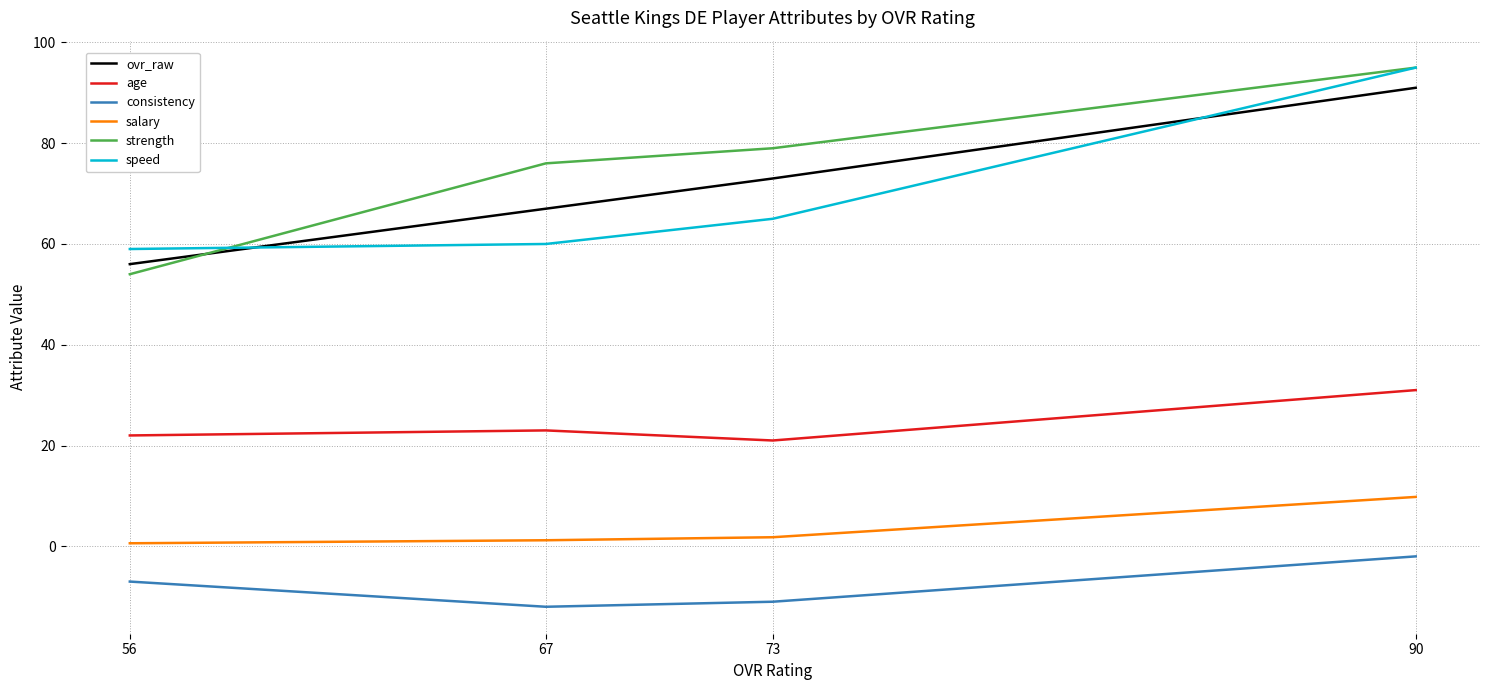

True or false: age has a value of 21.0 at 73.

True